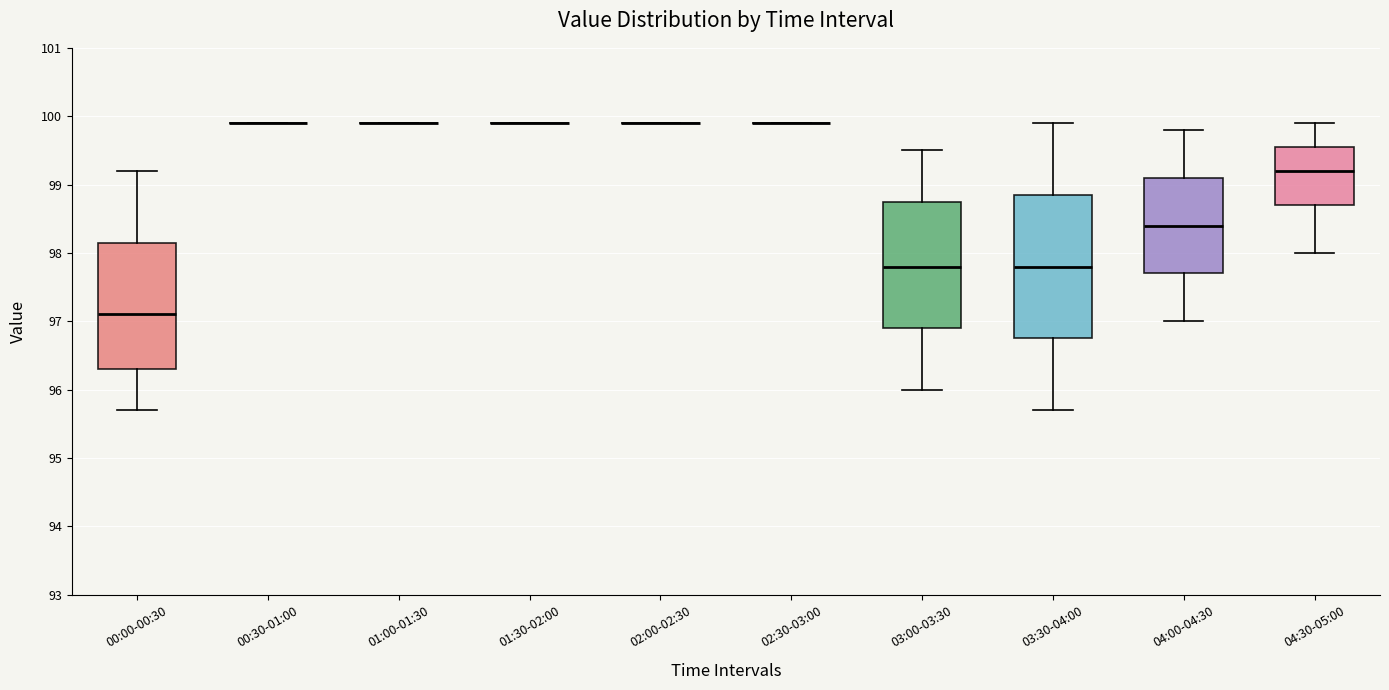

Reading left to right, transcribe this box plot: for each box, give where its median line is, the range the box spans, and where its two whiskers end, as read against the y-axis. The values are not printed on the chart, so give them approximately, as read against the axis.

00:00-00:30: median 97.1, box 96.3 to 98.2, whiskers 95.7 to 99.2
00:30-01:00: box collapsed to a line at 99.9, whiskers 99.9 to 99.9
01:00-01:30: box collapsed to a line at 99.9, whiskers 99.9 to 99.9
01:30-02:00: box collapsed to a line at 99.9, whiskers 99.9 to 99.9
02:00-02:30: box collapsed to a line at 99.9, whiskers 99.9 to 99.9
02:30-03:00: box collapsed to a line at 99.9, whiskers 99.9 to 99.9
03:00-03:30: median 97.8, box 96.9 to 98.8, whiskers 96.0 to 99.5
03:30-04:00: median 97.8, box 96.8 to 98.9, whiskers 95.7 to 99.9
04:00-04:30: median 98.4, box 97.7 to 99.1, whiskers 97.0 to 99.8
04:30-05:00: median 99.2, box 98.7 to 99.6, whiskers 98.0 to 99.9